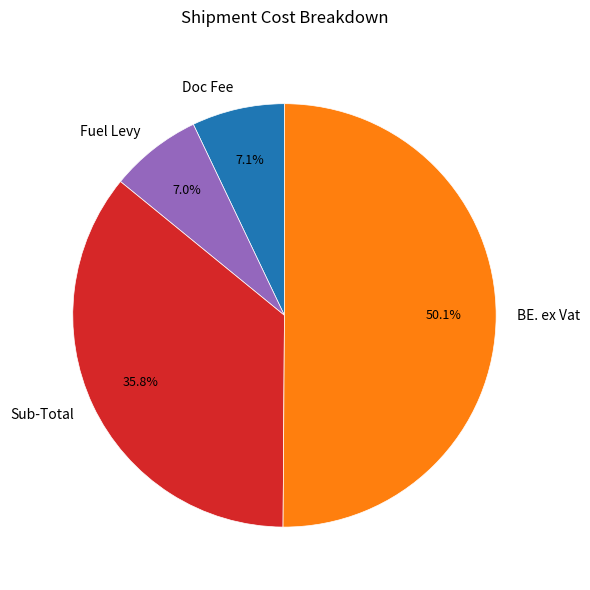

Between Sub-Total and Fuel Levy, which is larger?

Sub-Total